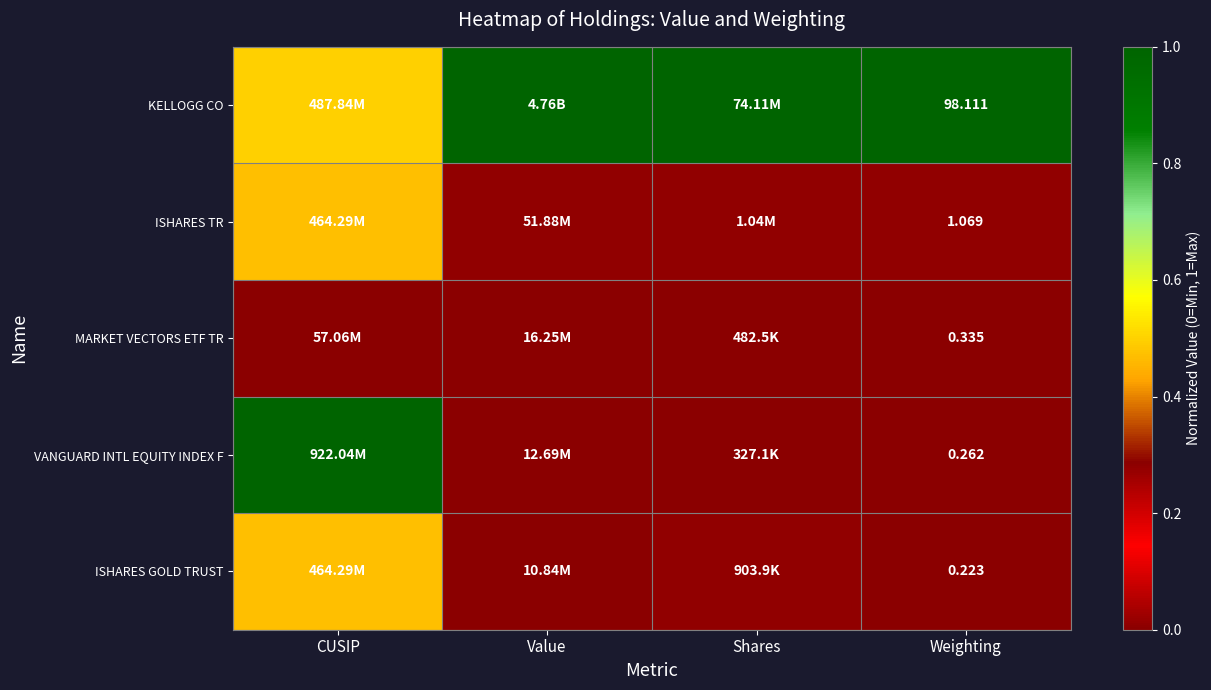

True or false: ISHARES GOLD TRUST has a value of 0.3 at CUSIP.

False